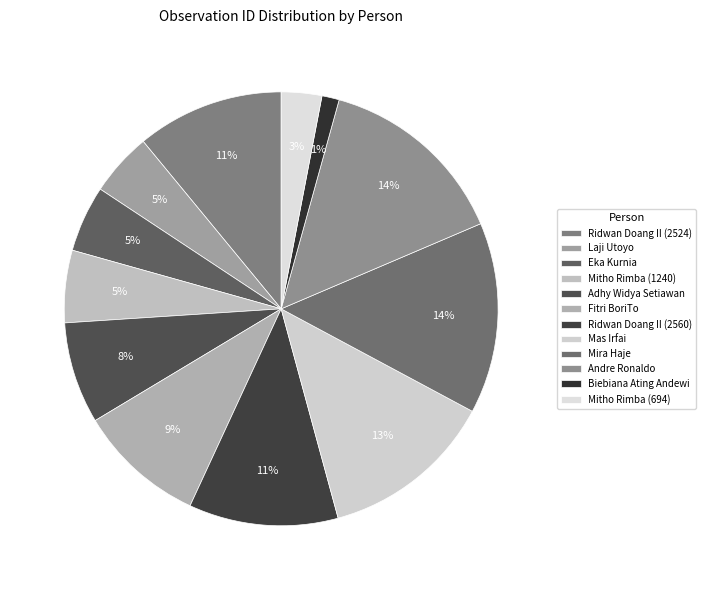

What is the smallest slice in the pie chart?

Biebiana Ating Andewi